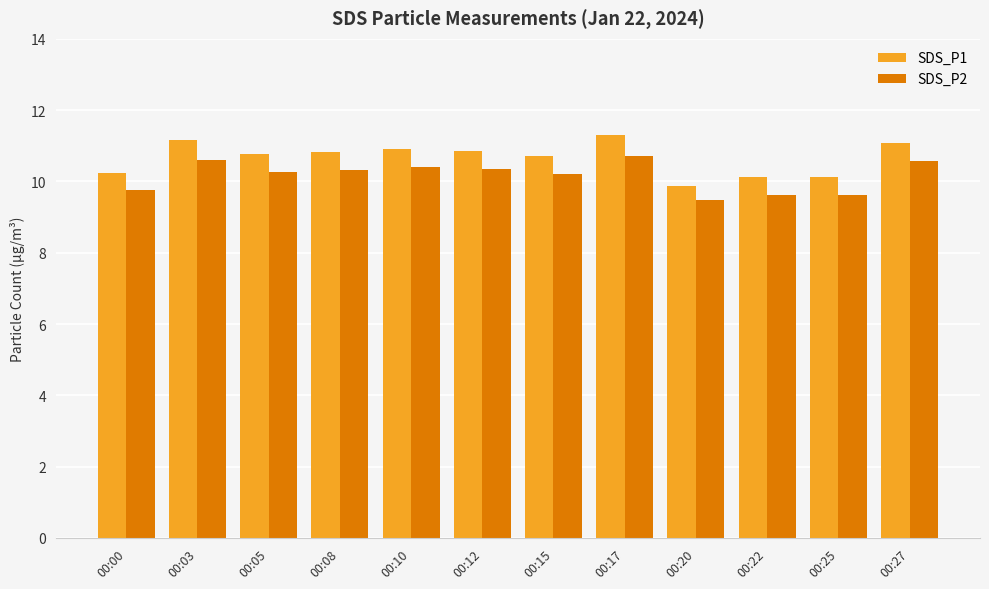

Where does the SDS_P2 series first go above 10?

00:03